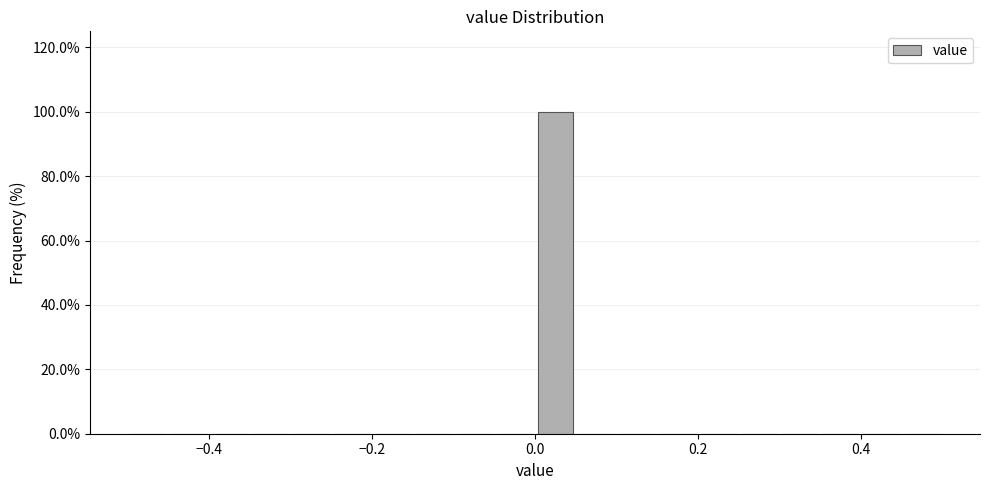

Read against the x-axis, roughly where is the centre of the tallest bar?

0.02